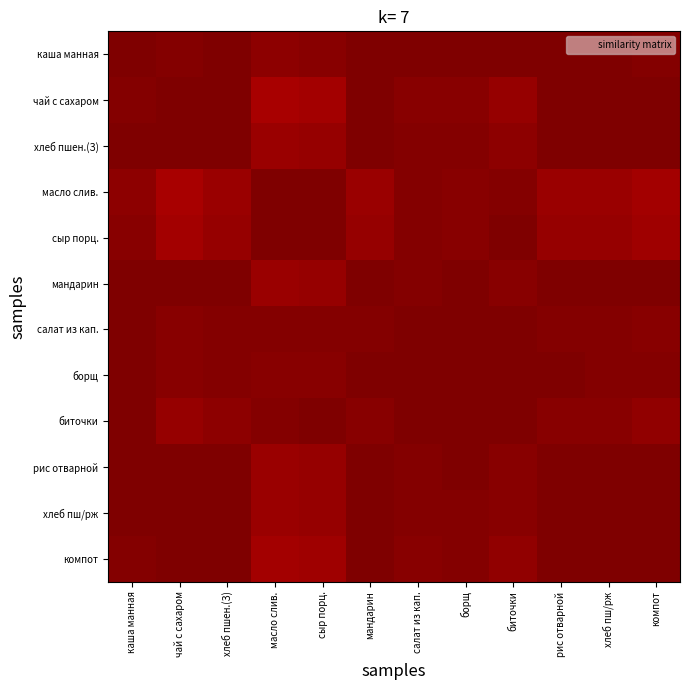

Between хлеб пш/рж and масло слив., which is larger?

хлеб пш/рж